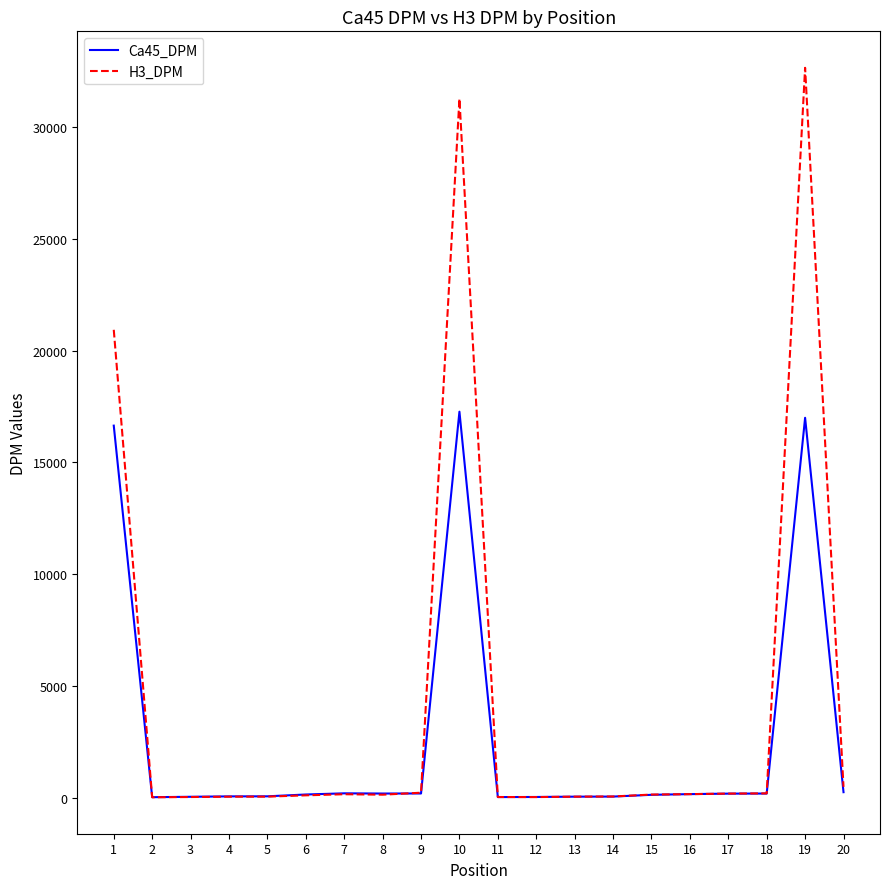

What are all the series names shown in the legend?

Ca45_DPM, H3_DPM